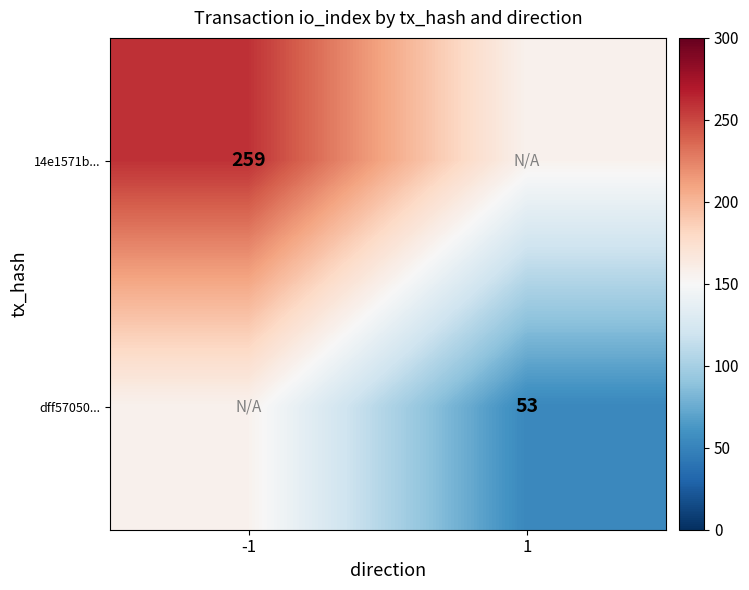

True or false: dff57050... has a value of 53 at 1.

True